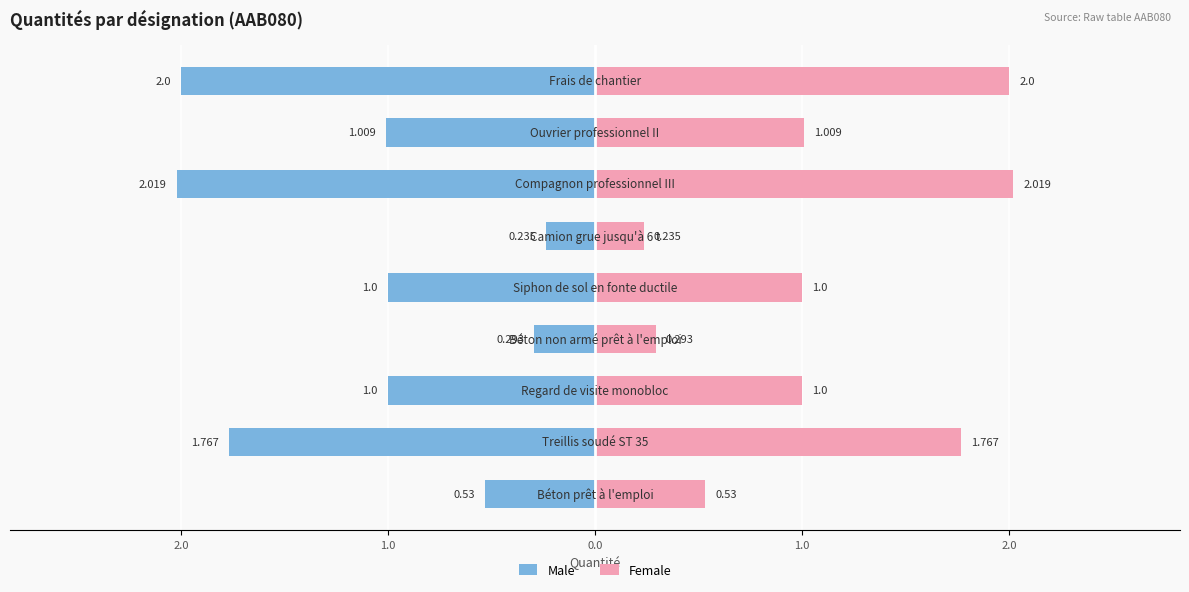

What is the sum of all Female values?

9.9